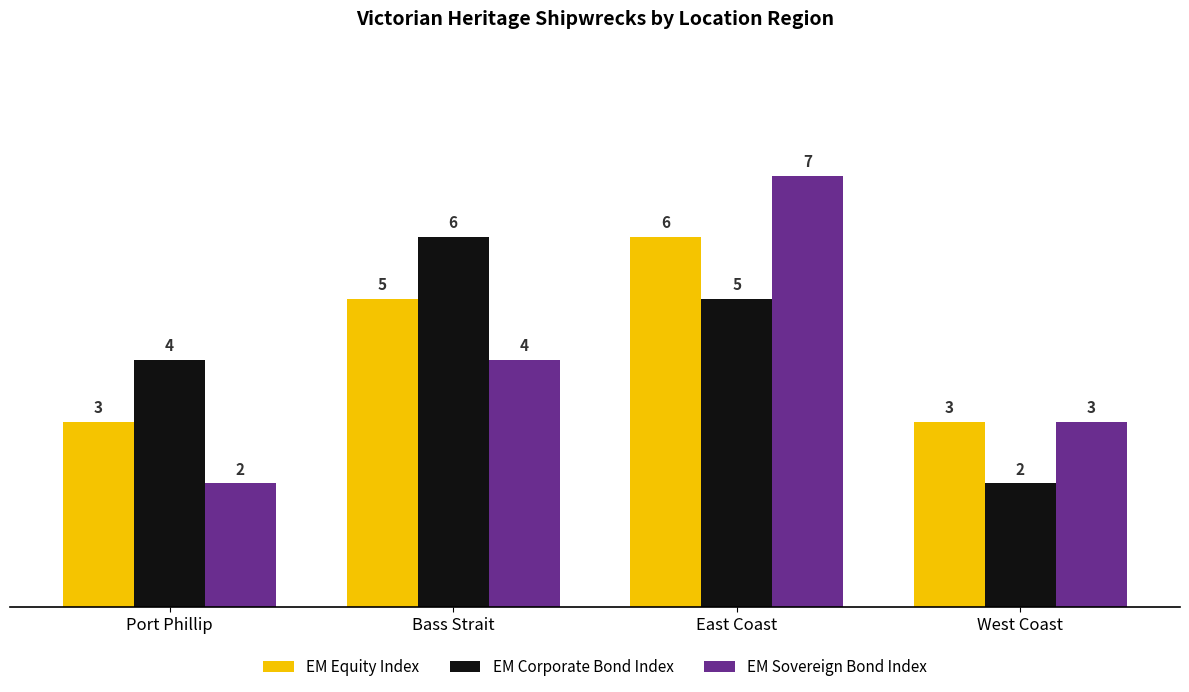

What is the difference between the highest and lowest values at West Coast?

1